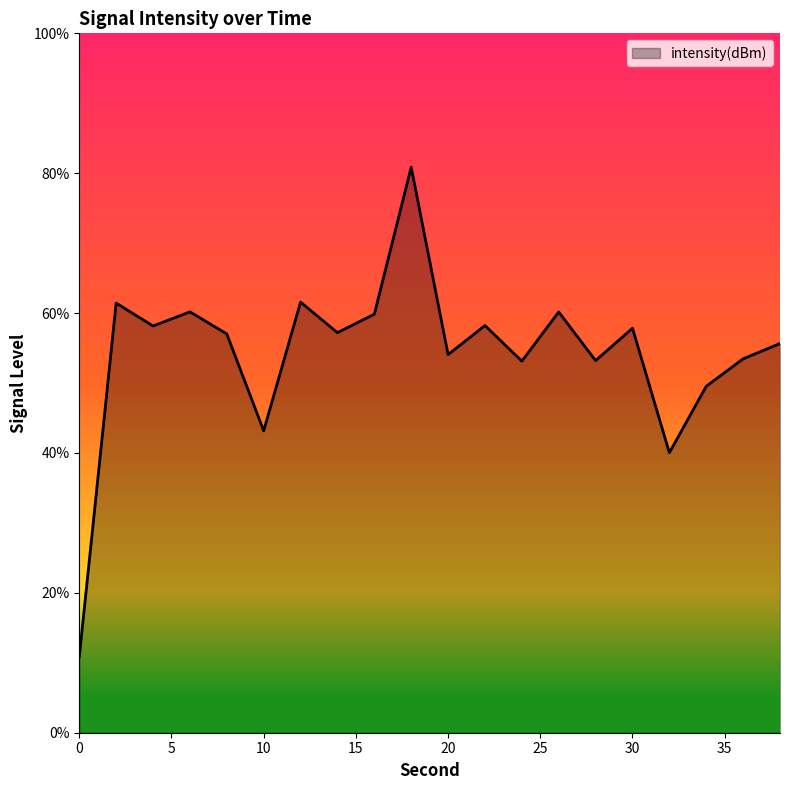

What is the maximum value shown in the chart?

80.9